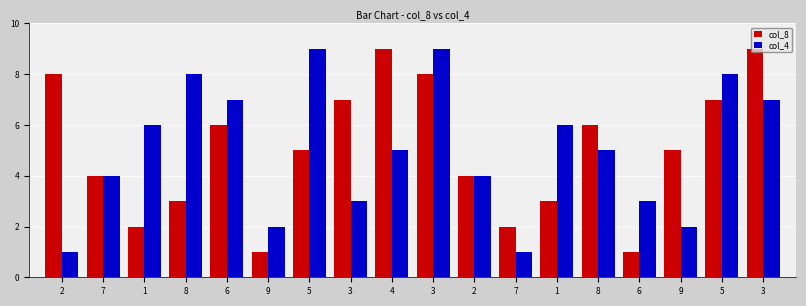

What is the lowest value of the col_4 series?

1